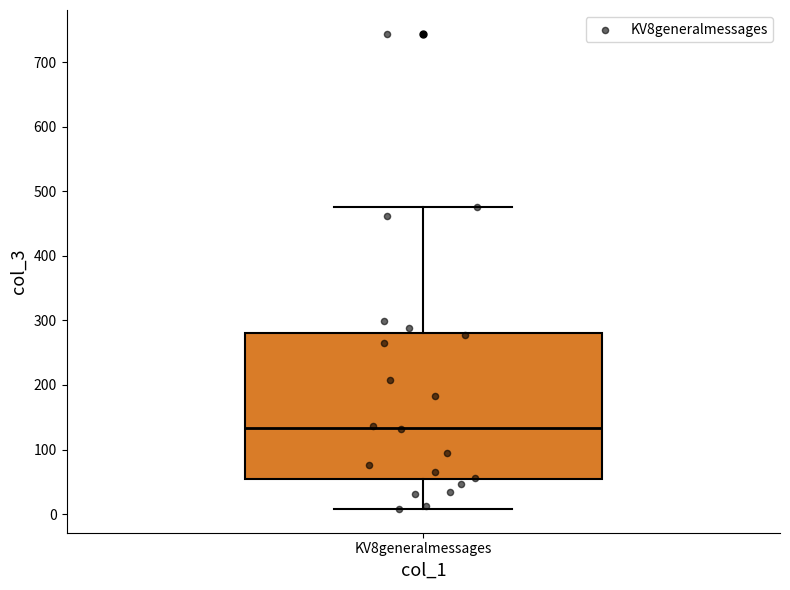

Where does the upper whisker of the box for KV8generalmessages end on the y-axis? The values are not printed on the chart, so give them approximately, as read against the axis.

480